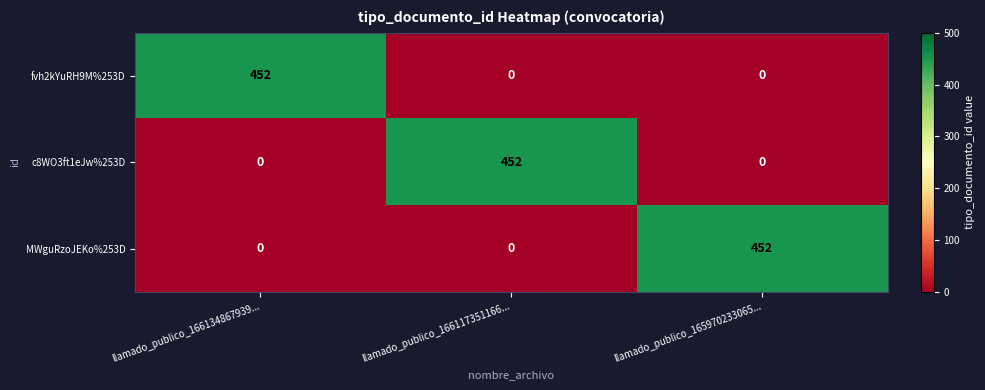

What is the difference between the maximum and second lowest values in the c8WO3ft1eJw%253D series?

452